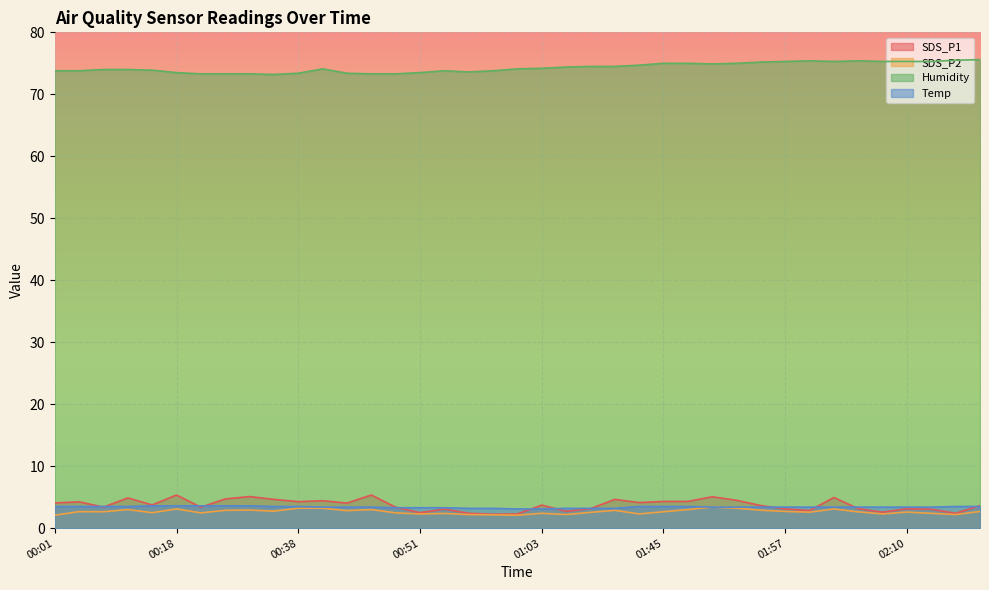

At which label is SDS_P2 closest to 2?

00:01